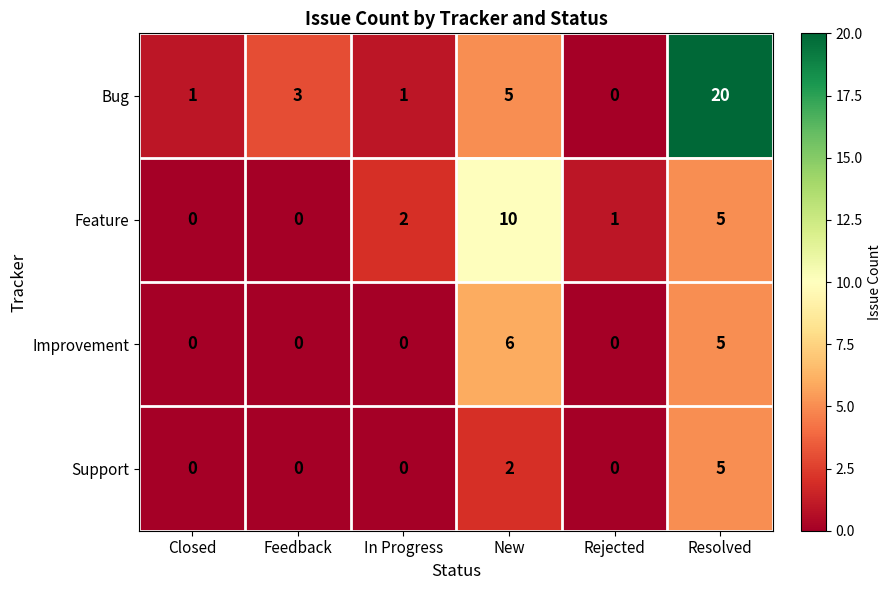

Reading left to right, list all the values displayed in this chart.

Bug: Closed=1	Feedback=3	In Progress=1	New=5	Rejected=0	Resolved=20
Feature: Closed=0	Feedback=0	In Progress=2	New=10	Rejected=1	Resolved=5
Improvement: Closed=0	Feedback=0	In Progress=0	New=6	Rejected=0	Resolved=5
Support: Closed=0	Feedback=0	In Progress=0	New=2	Rejected=0	Resolved=5